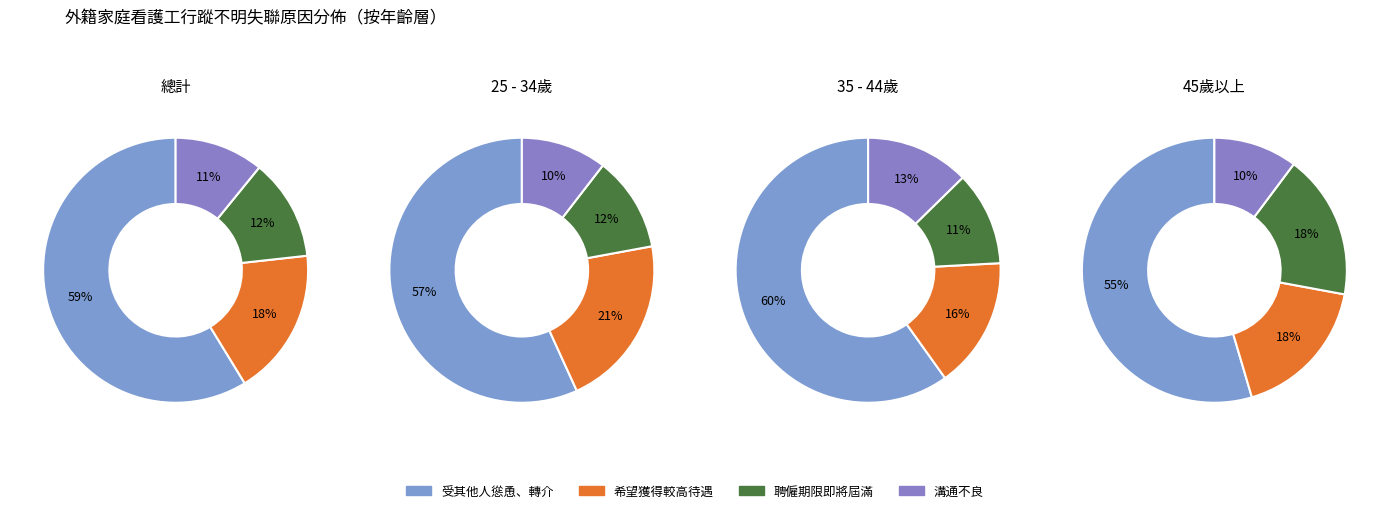

What portion of the pie excludes 45歲以上?

73.3%